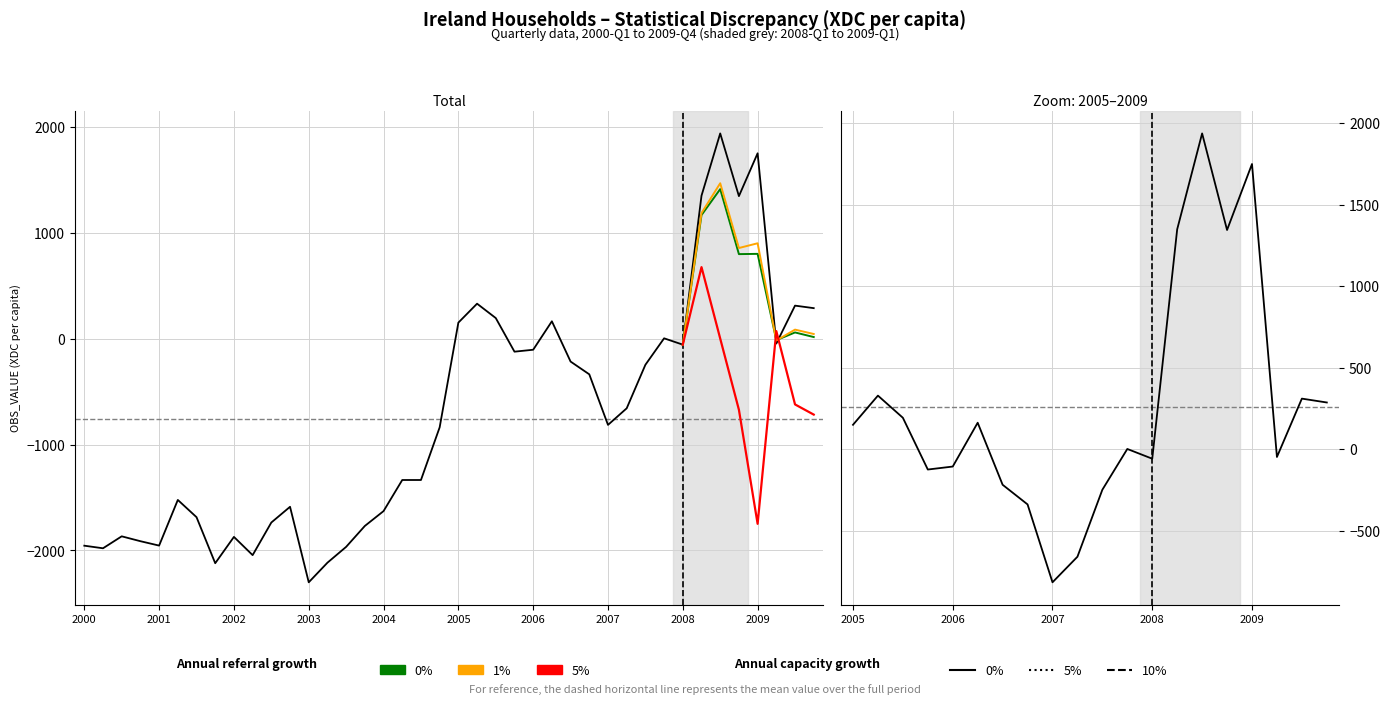

The value at 2000-Q4 is -2770.7. True or false?

False